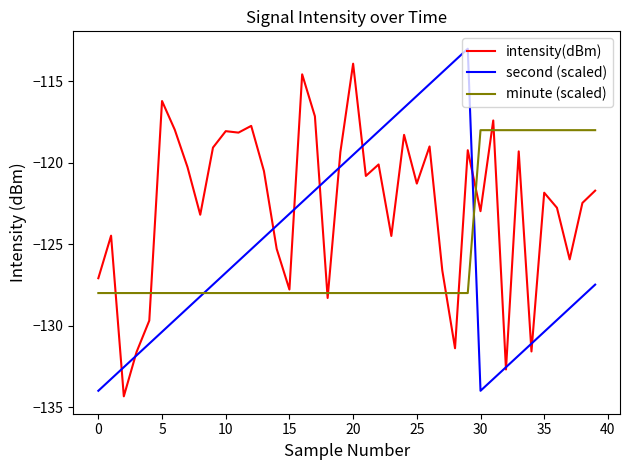

What is the difference between the maximum and second lowest values in the second (scaled) series?

21.0